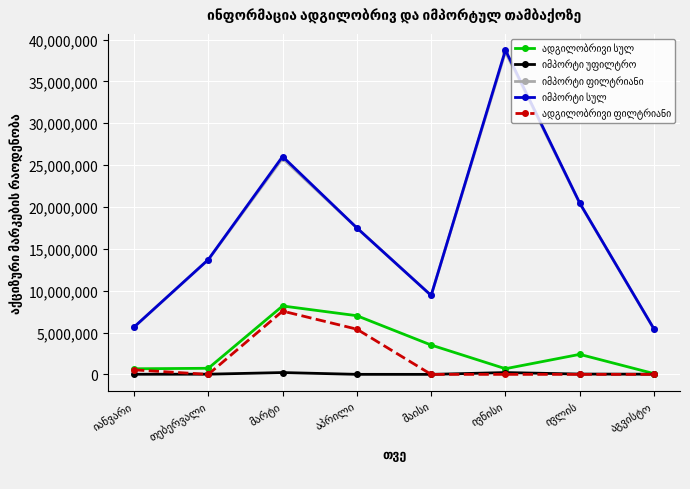

What is the maximum value shown in the chart?

38740600